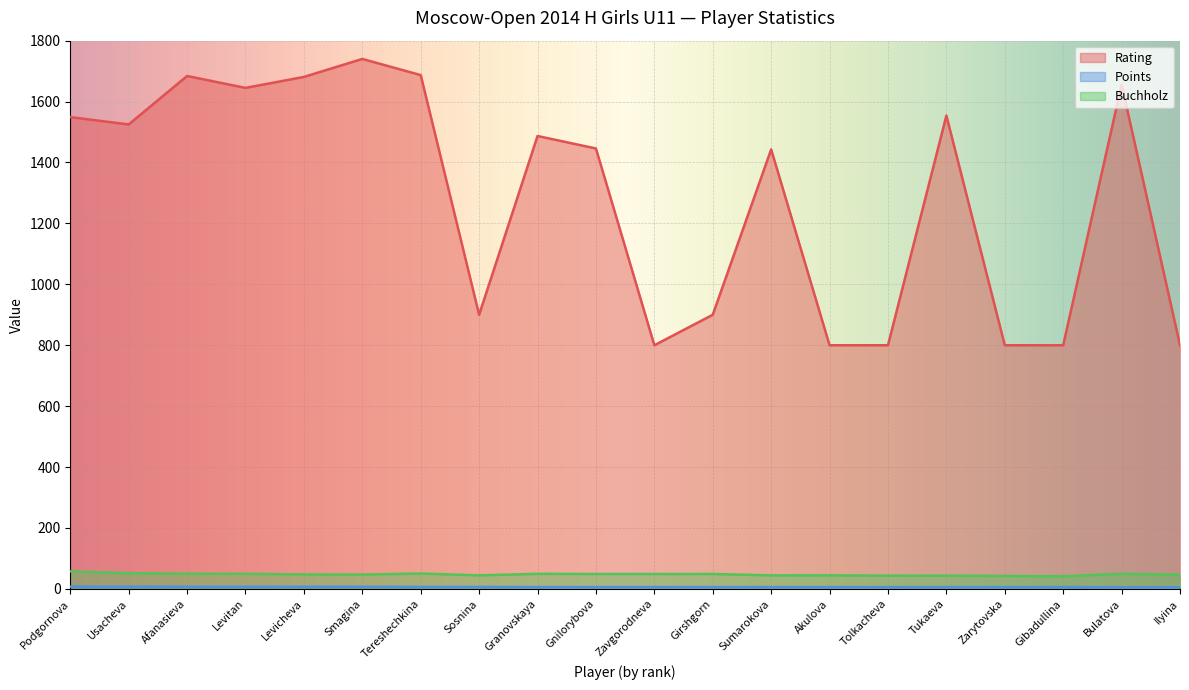

What is the sum of all Points values?

127.0